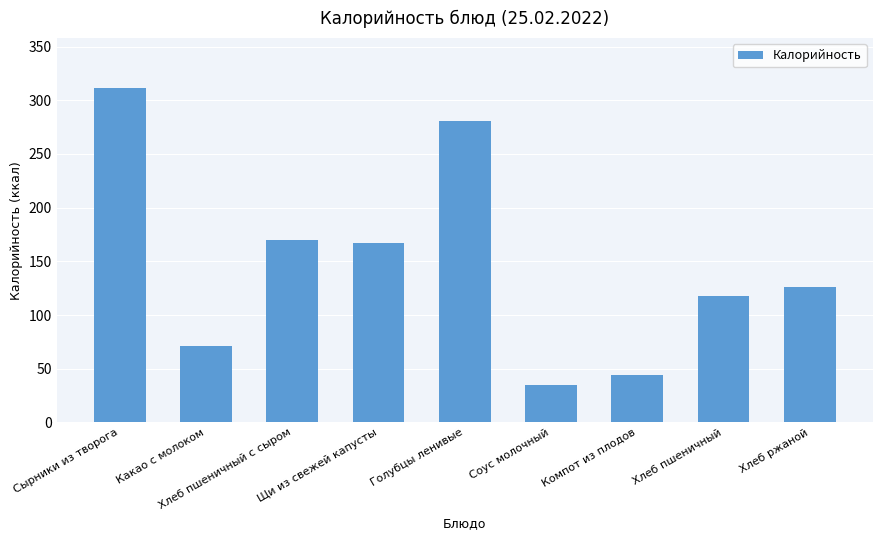

How many values are below 126?

4